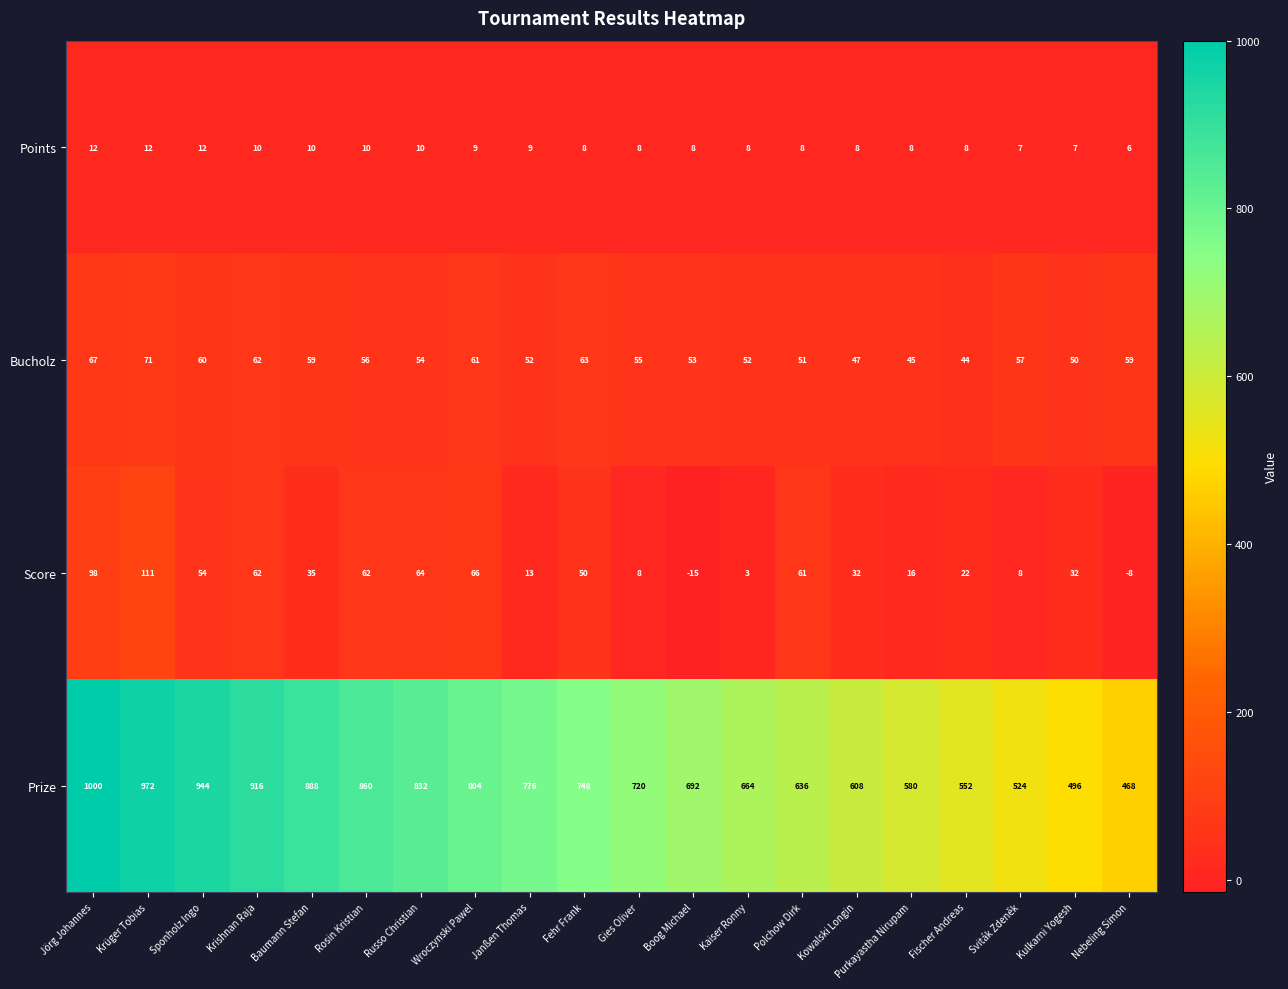

What is the minimum value shown in the chart?

-15